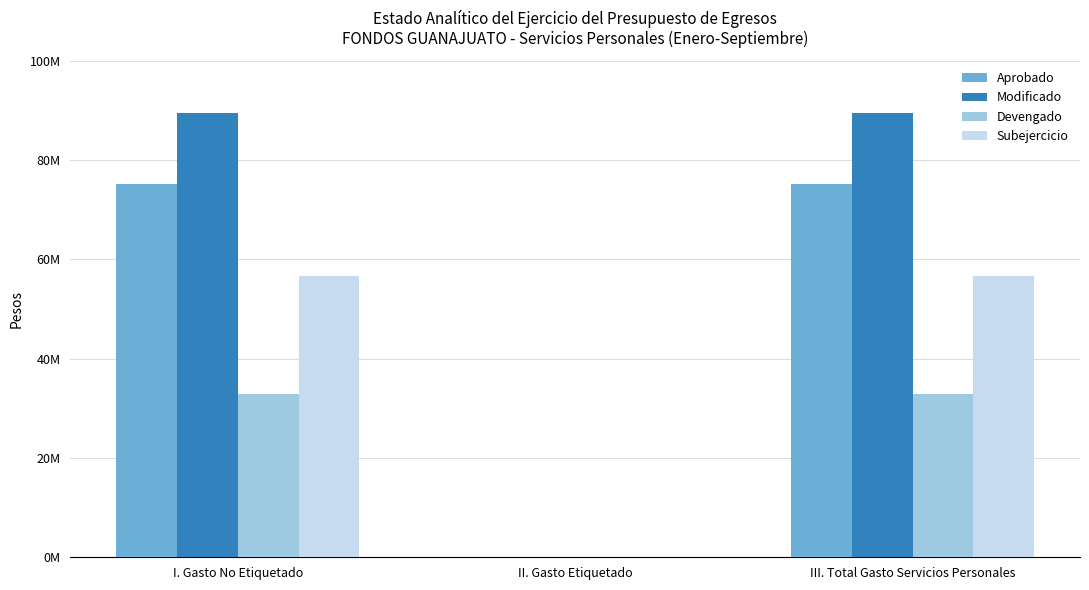

What are all the series names shown in the legend?

Aprobado, Modificado, Devengado, Subejercicio